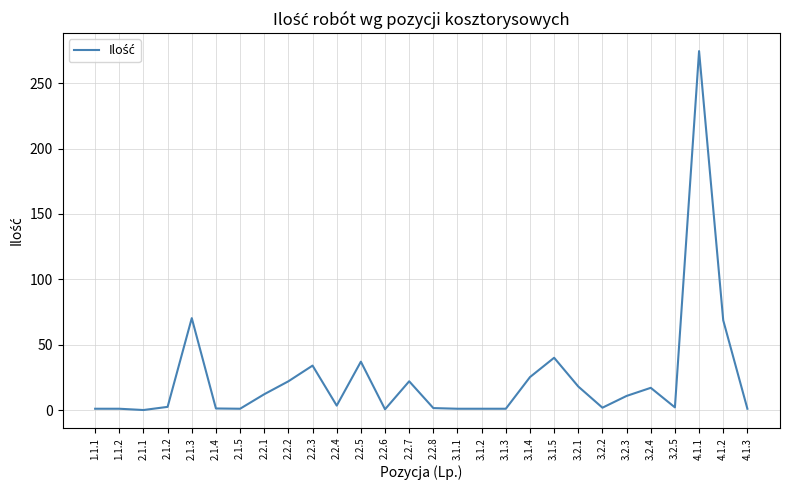

Between 2.2.2 and 3.2.2, which is larger?

2.2.2